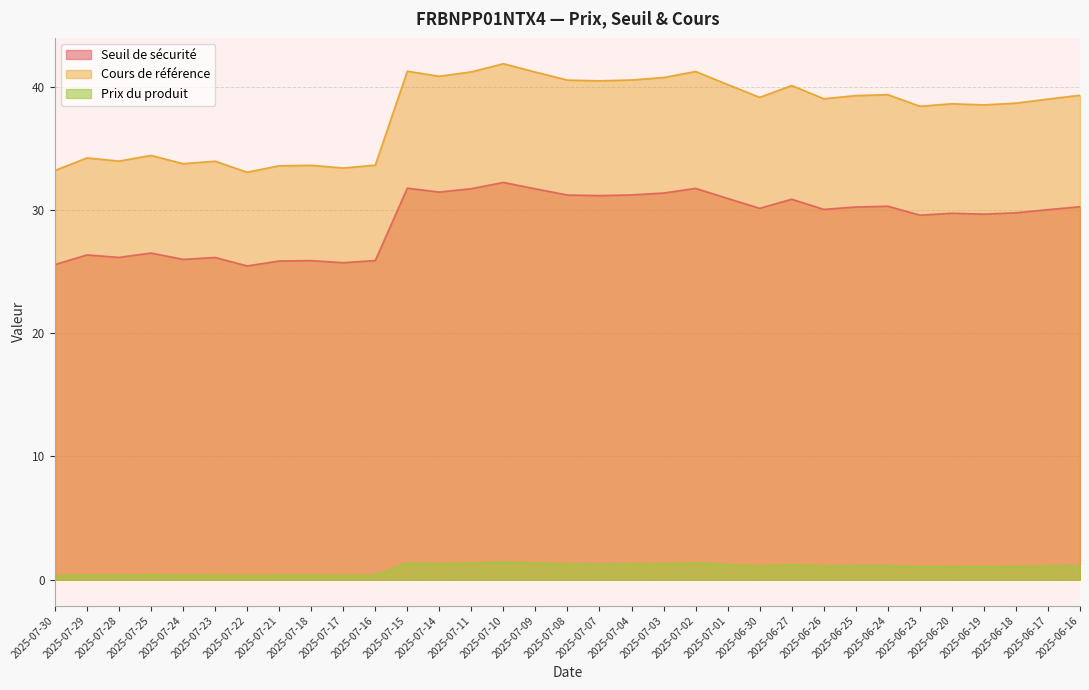

Which series has the largest range (max minus min)?

Cours de référence